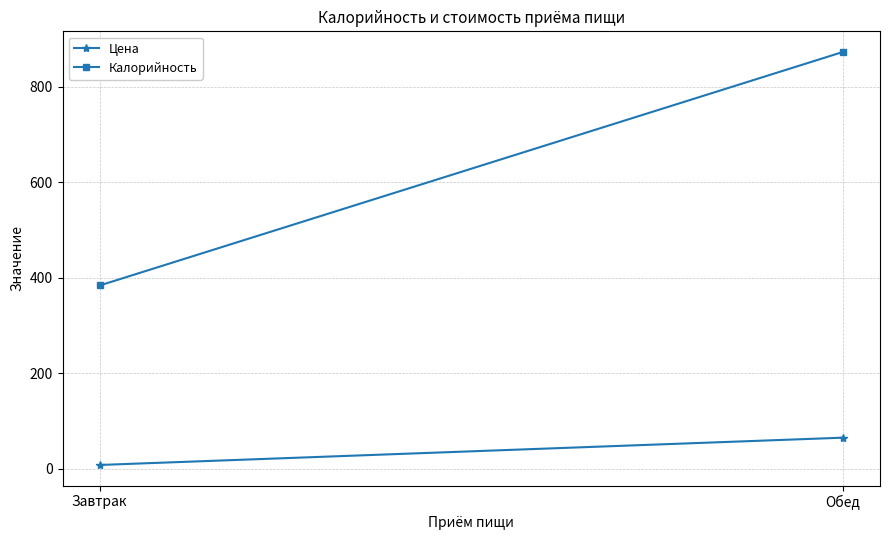

How many series are shown in this chart?

2